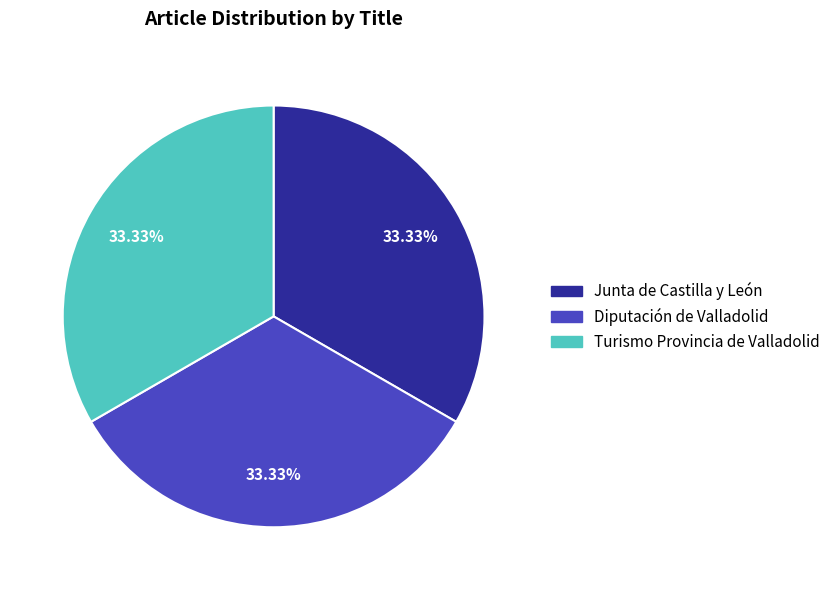

Approximately how many times larger is the value at Diputación de Valladolid compared to Junta de Castilla y León?

1.0